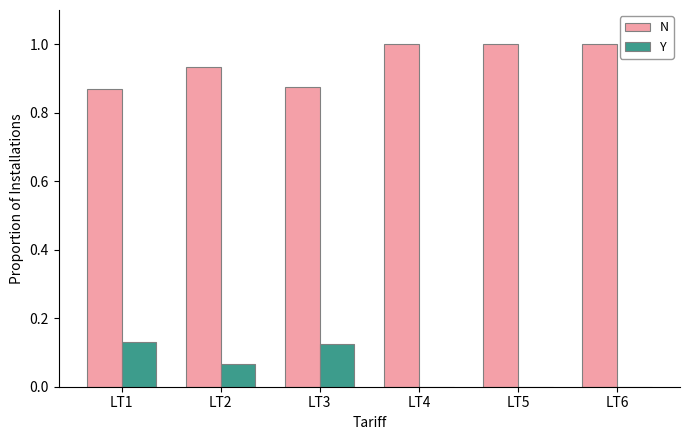

Is the value of N at LT5 greater than the value of Y at LT5?

Yes